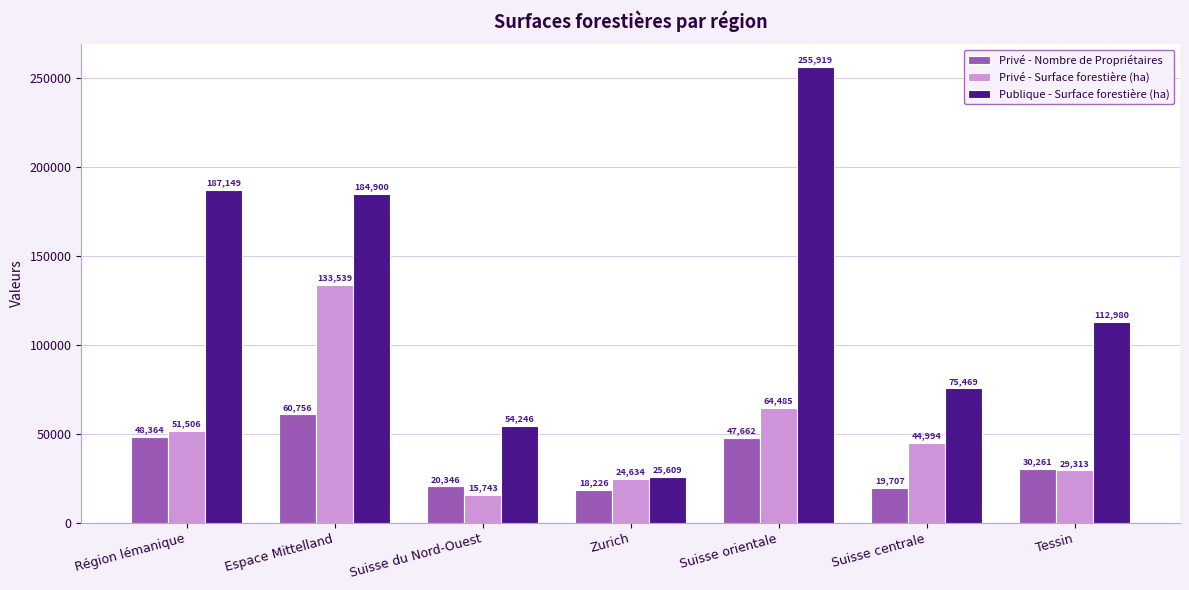

What is the value of the Publique - Surface forestière (ha) bar at the 4th from the left?

25609